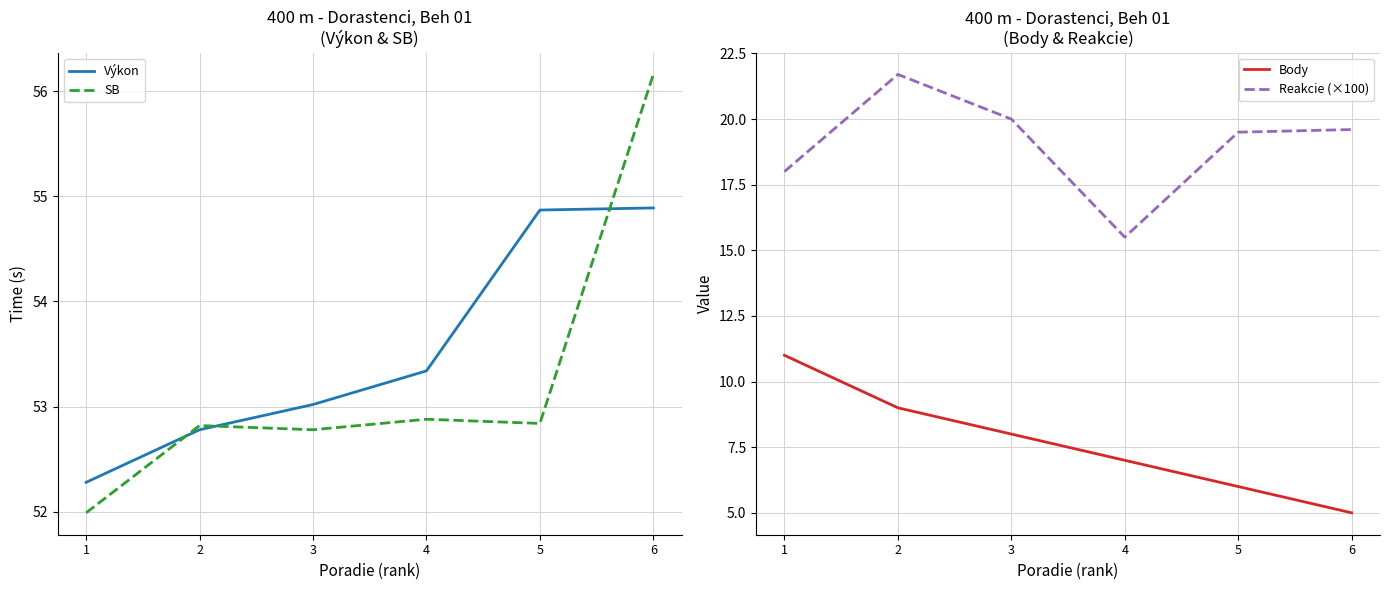

How many distinct data groups are displayed?

4